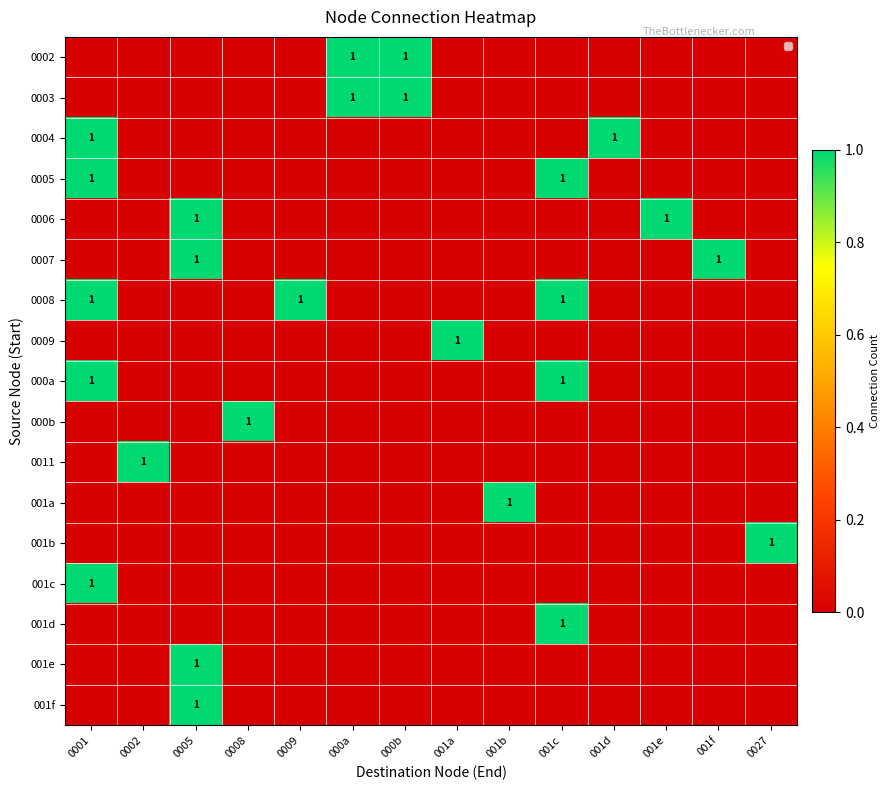

How many values in 0007 are above zero?

2